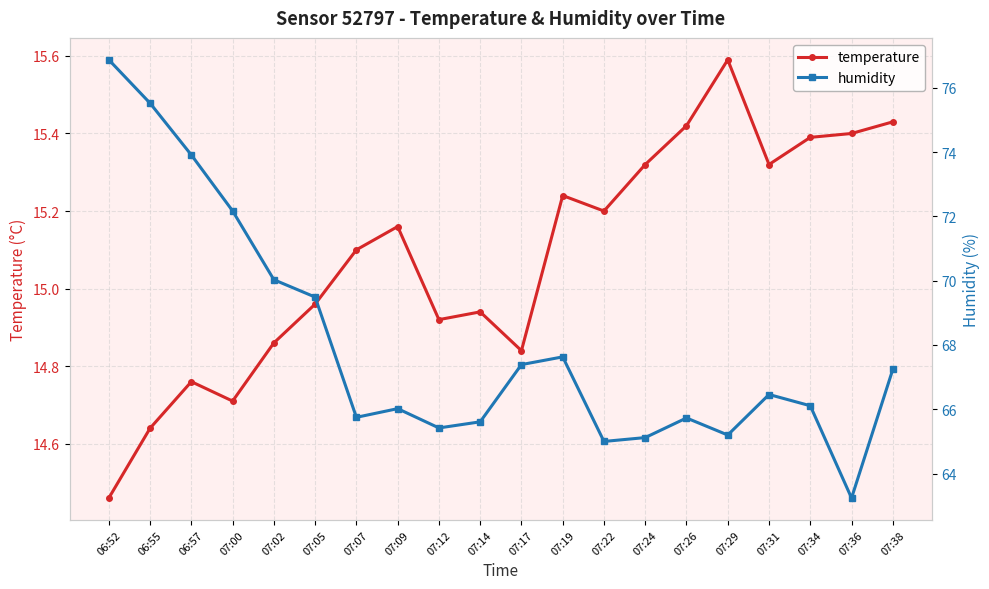

What is the average value of the humidity series?

68.0